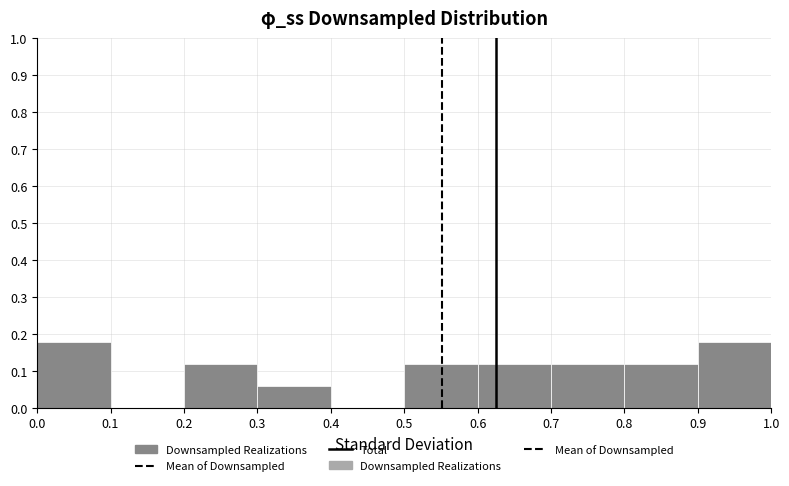

Reading left to right, list every bar in this chart as the range it spans on the x-axis followed by its height. The values are not printed on the chart, so give them approximately, as read against the axis.

0.0 to 0.1: 0.18
0.1 to 0.2: 0
0.2 to 0.3: 0.12
0.3 to 0.4: 0.06
0.4 to 0.5: 0
0.5 to 0.6: 0.12
0.6 to 0.7: 0.12
0.7 to 0.8: 0.12
0.8 to 0.9: 0.12
0.9 to 1.0: 0.18